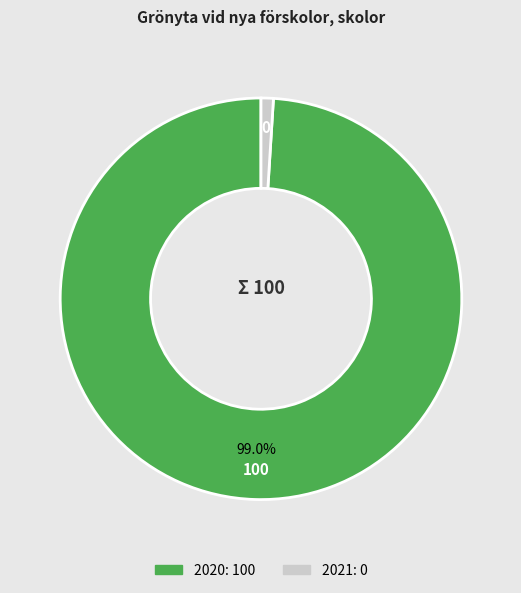

Is there any slice that represents more than half of the pie?

Yes